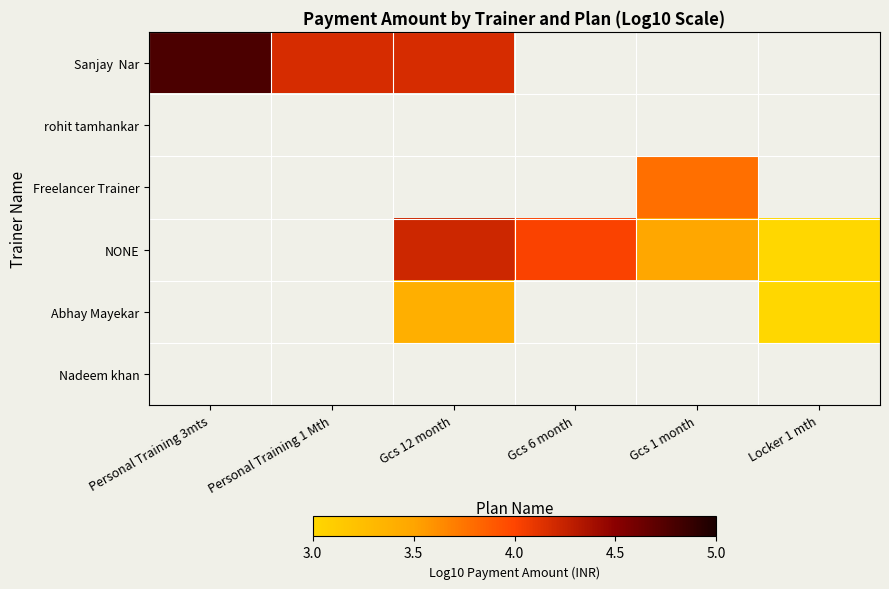

At how many categories does at least one series exceed 4?

4